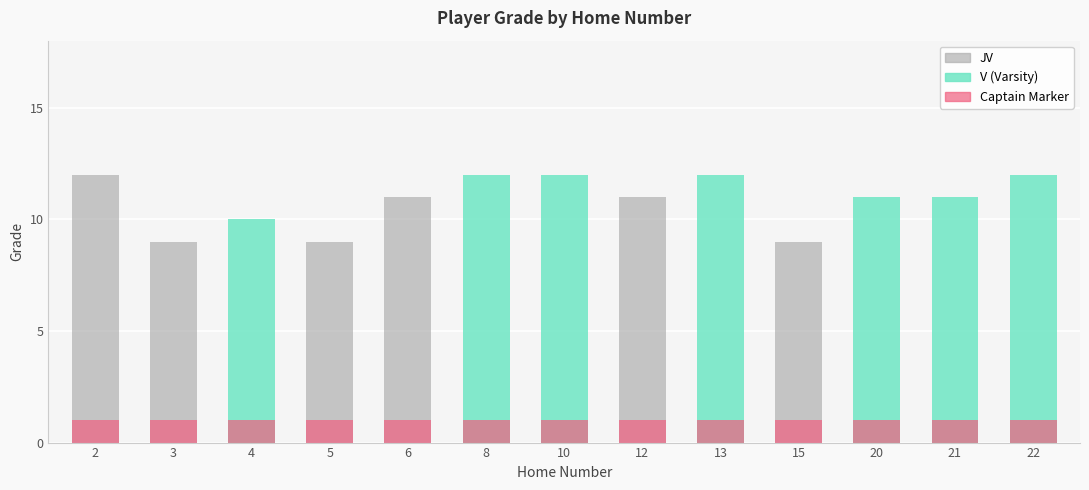

Reading right to left, extract all data points from this chart.

V (Varsity): 12	11	11	0	12	0	12	12	0	0	10	0	0
JV: 0	0	0	9	0	11	0	0	11	9	0	9	12
Captain Marker: 1	1	1	1	1	1	1	1	1	1	1	1	1